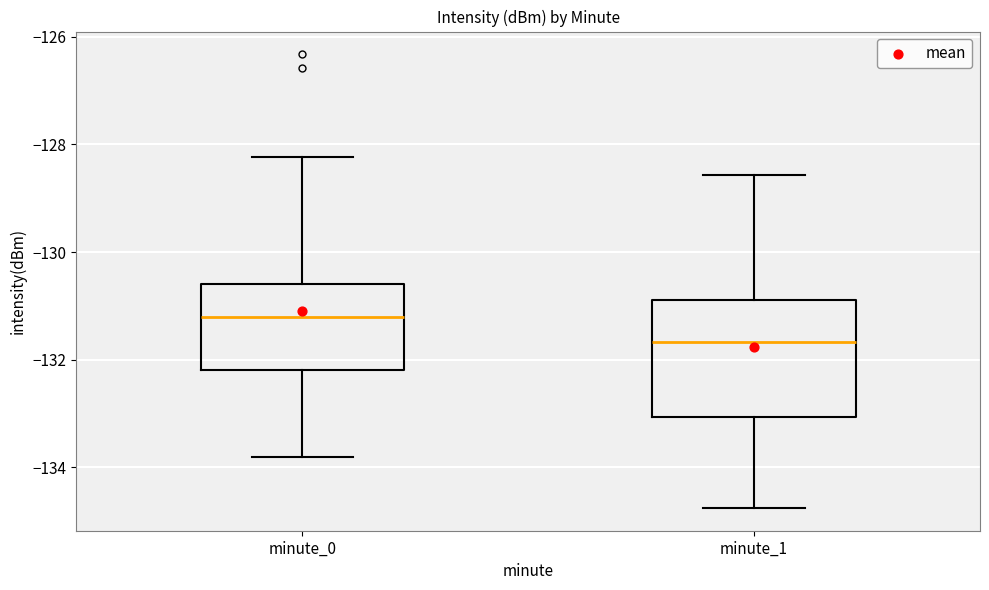

Reading left to right, read every box against the y-axis: the position of its median line, the range the box covers, and the ends of its whiskers. The values are not printed on the chart, so give them approximately, as read against the axis.

minute_0: median -131.2, box -132.2 to -130.6, whiskers -133.8 to -128.2
minute_1: median -131.6, box -133.0 to -130.8, whiskers -134.8 to -128.6